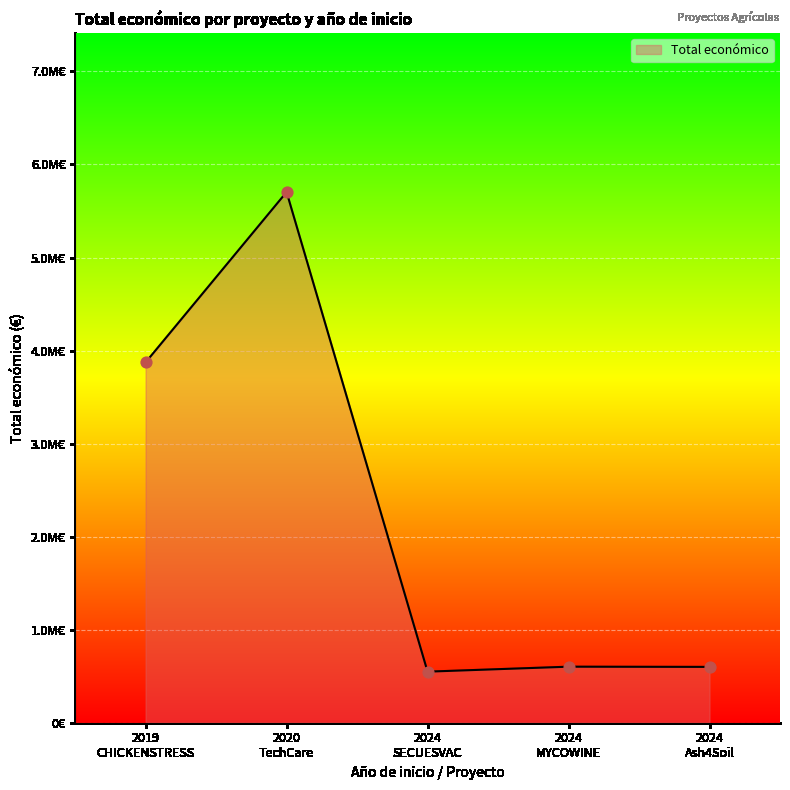

Is this an area chart (filled region under the line)?

Yes